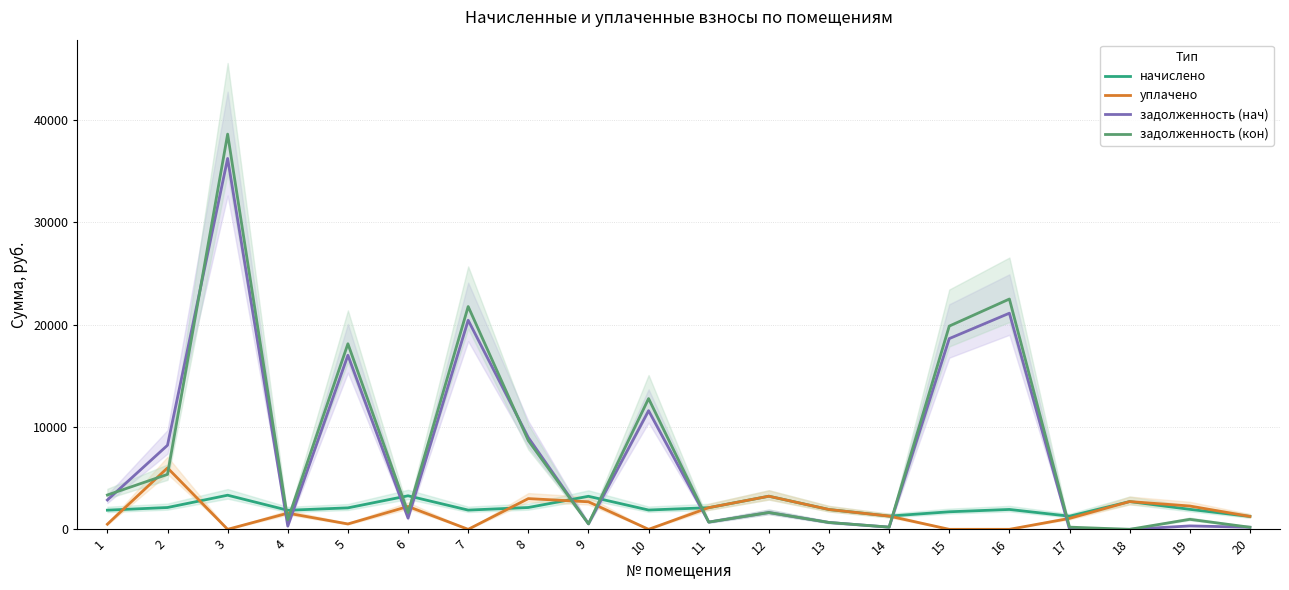

How many data points in уплачено are above 1578?

10